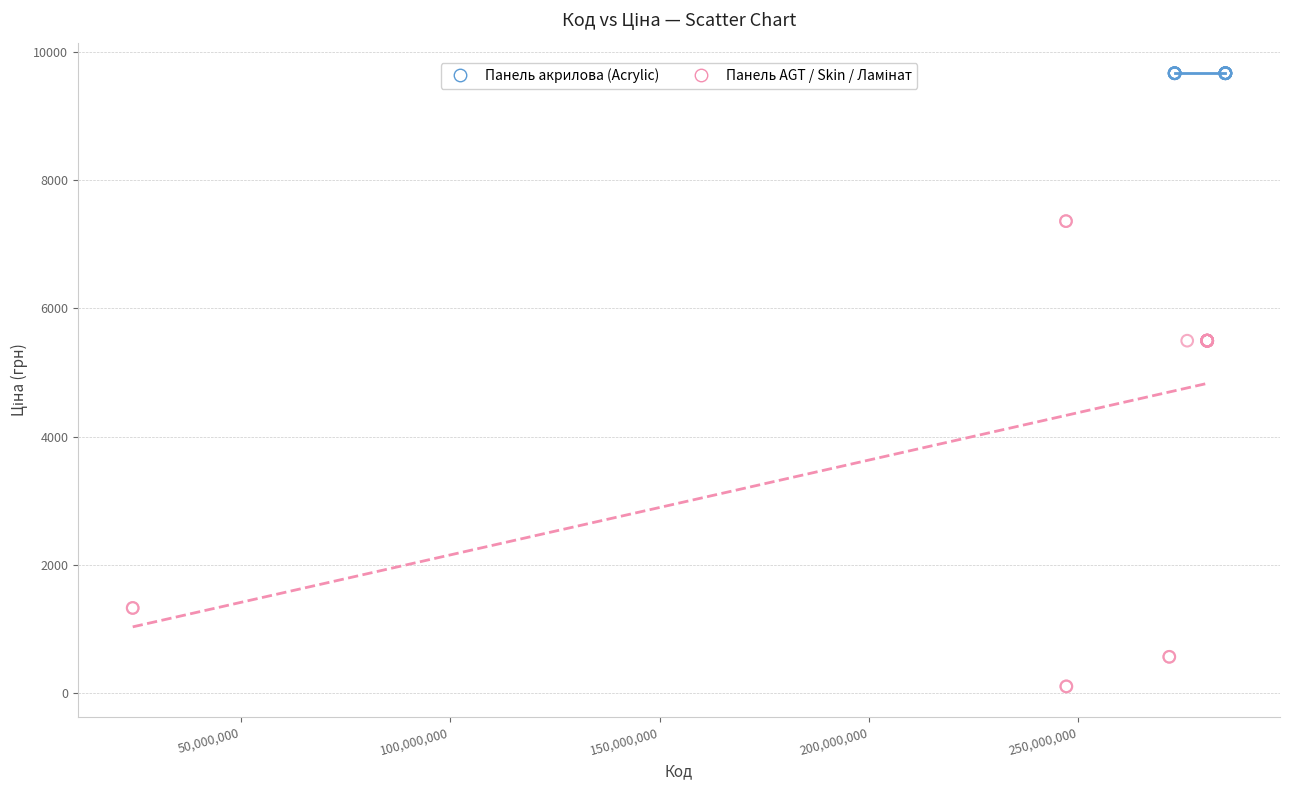

Which series reaches the maximum Y coordinate?

Панель акрилова (Acrylic)